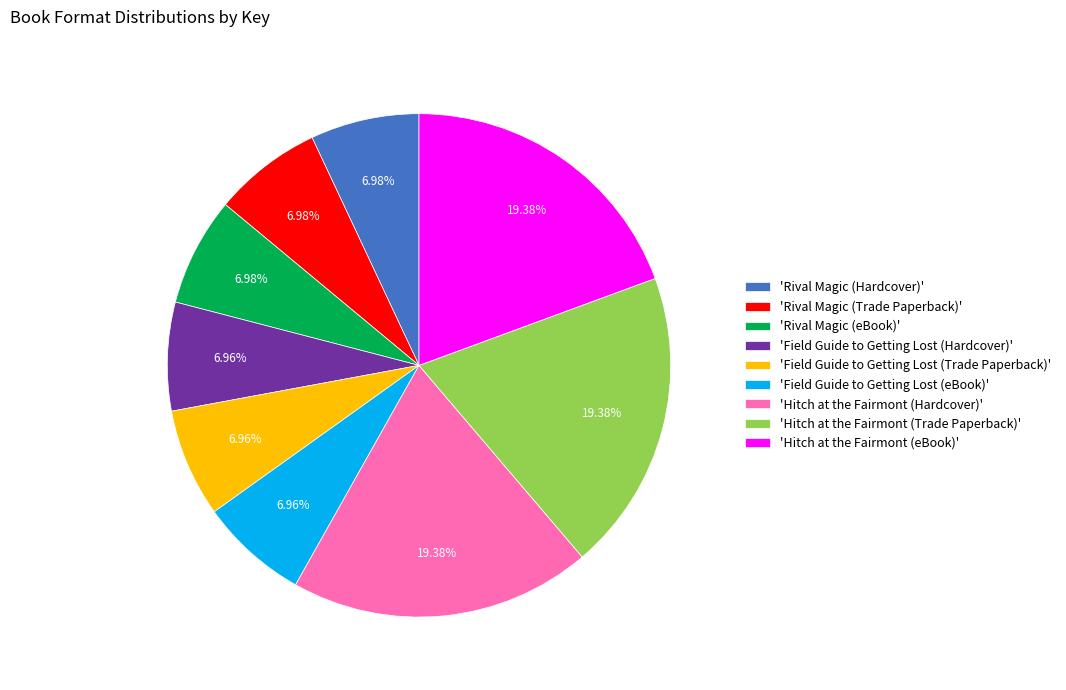

How many slices are in this pie chart?

9